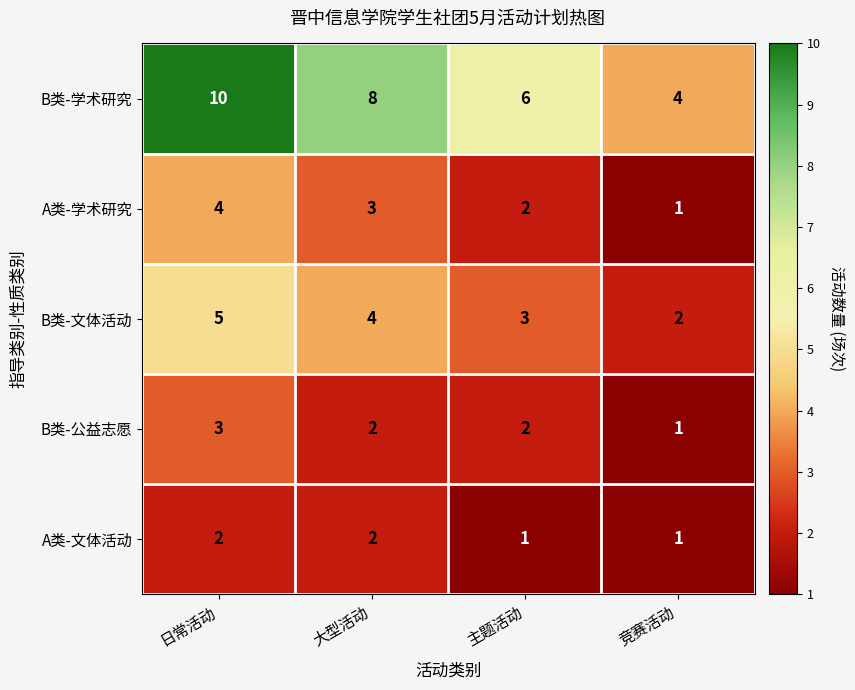

Rank the categories by A类-学术研究 value from lowest to highest.

竞赛活动, 主题活动, 大型活动, 日常活动